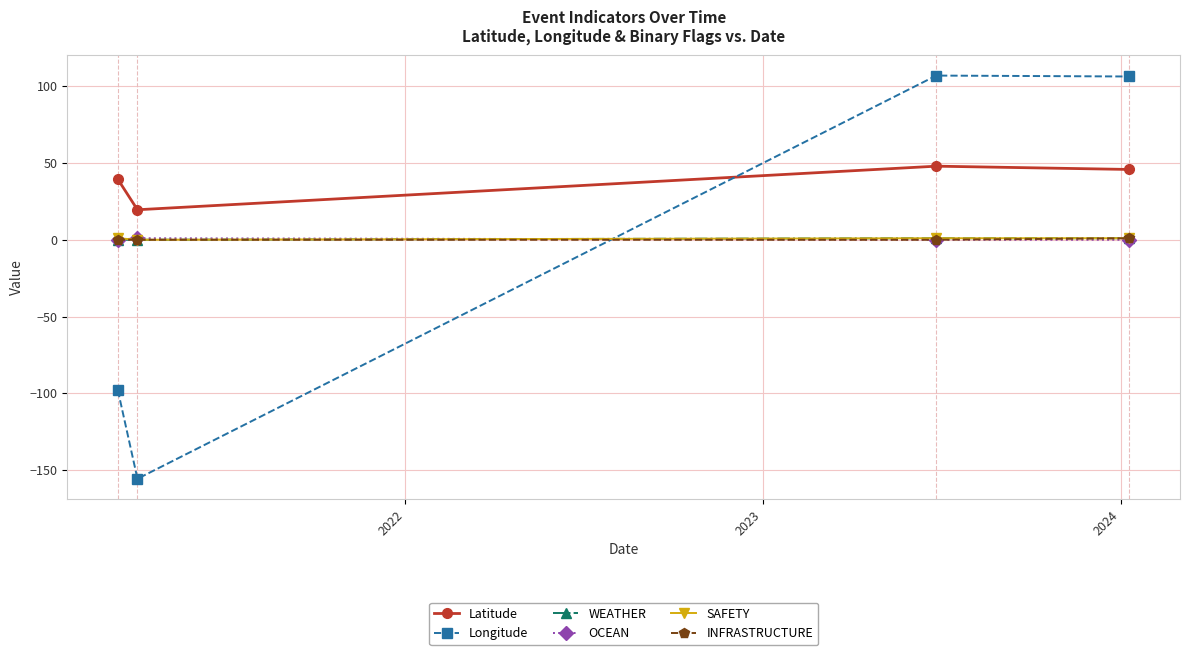

Count the INFRASTRUCTURE values in the range 0 to 1.

4